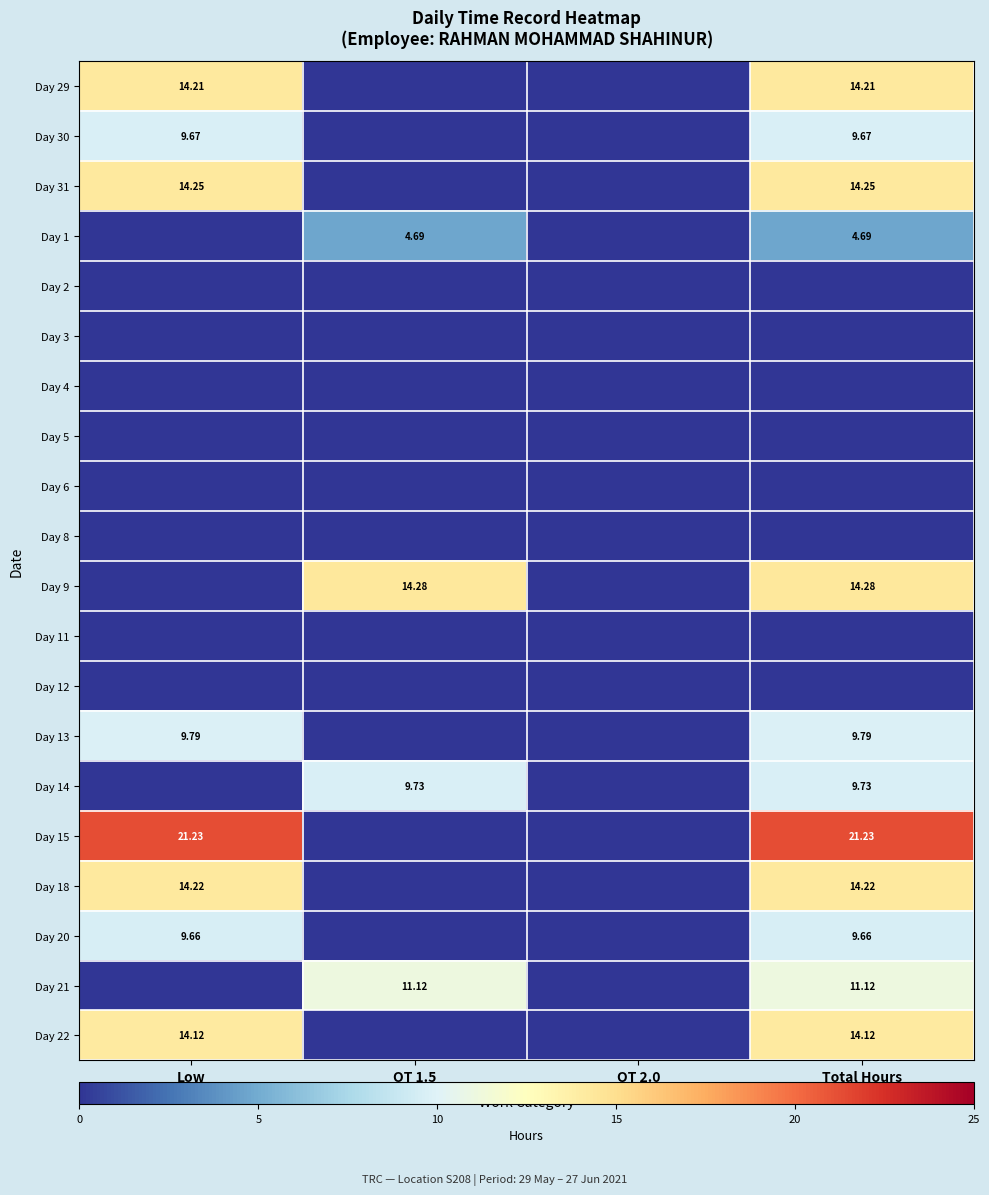

At how many categories does at least one series exceed 20?

2